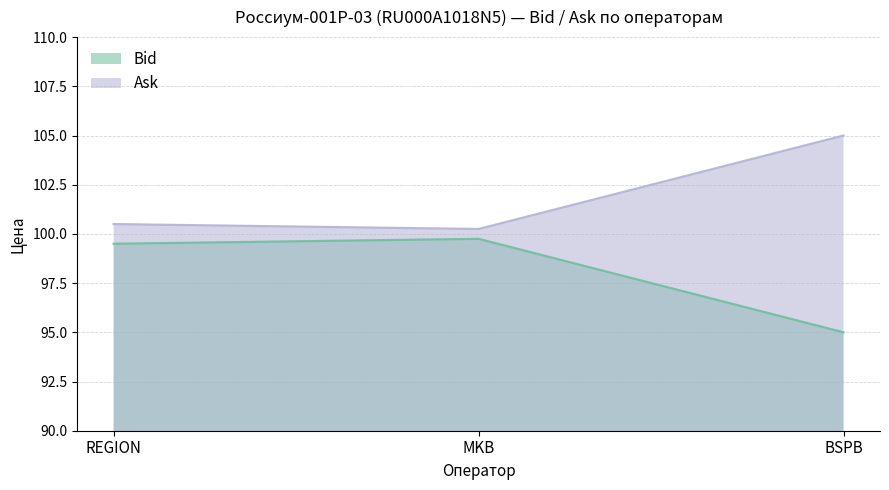

Rank the categories by Bid value from lowest to highest.

BSPB, REGION, MKB